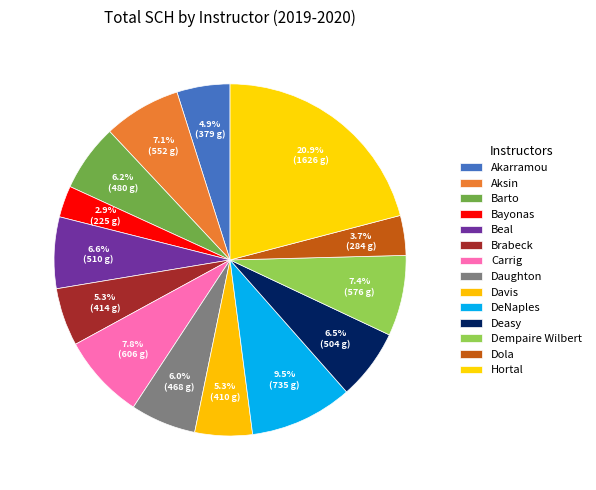

What is the smallest slice in the pie chart?

Bayonas